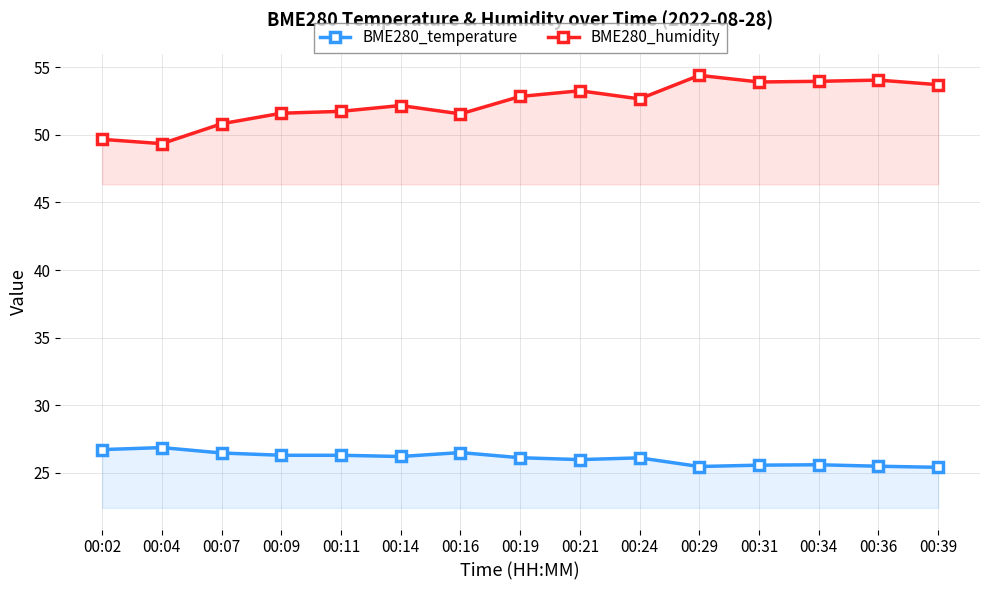

What is the sum of the BME280_humidity values at 00:04 and 00:31?

103.3